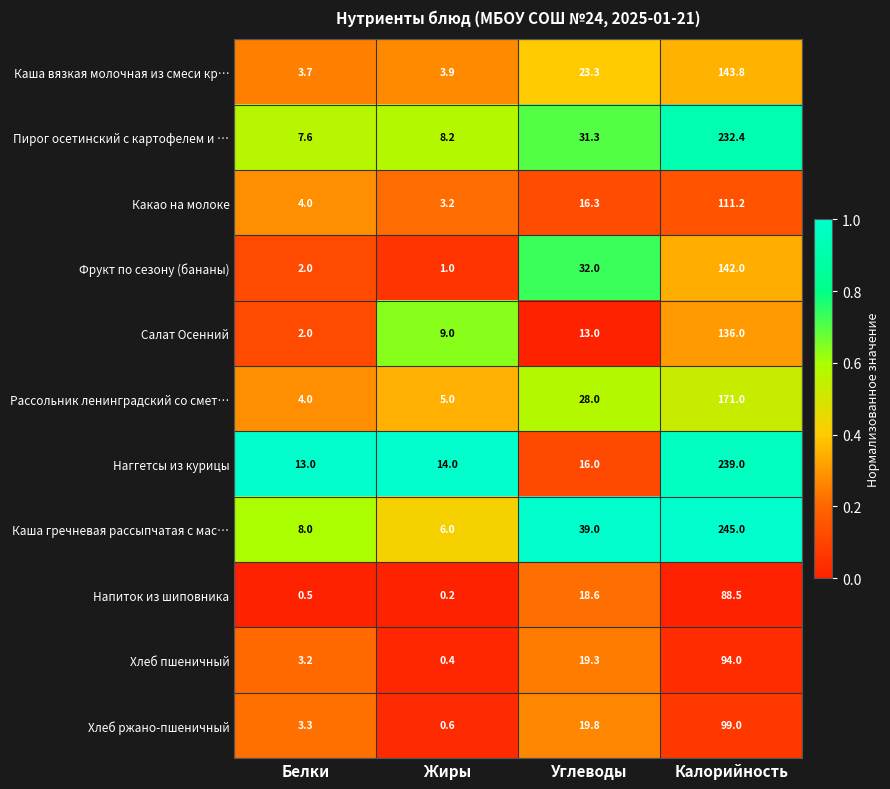

Read the Каша вязкая молочная из смеси кр… value at Жиры.

3.9